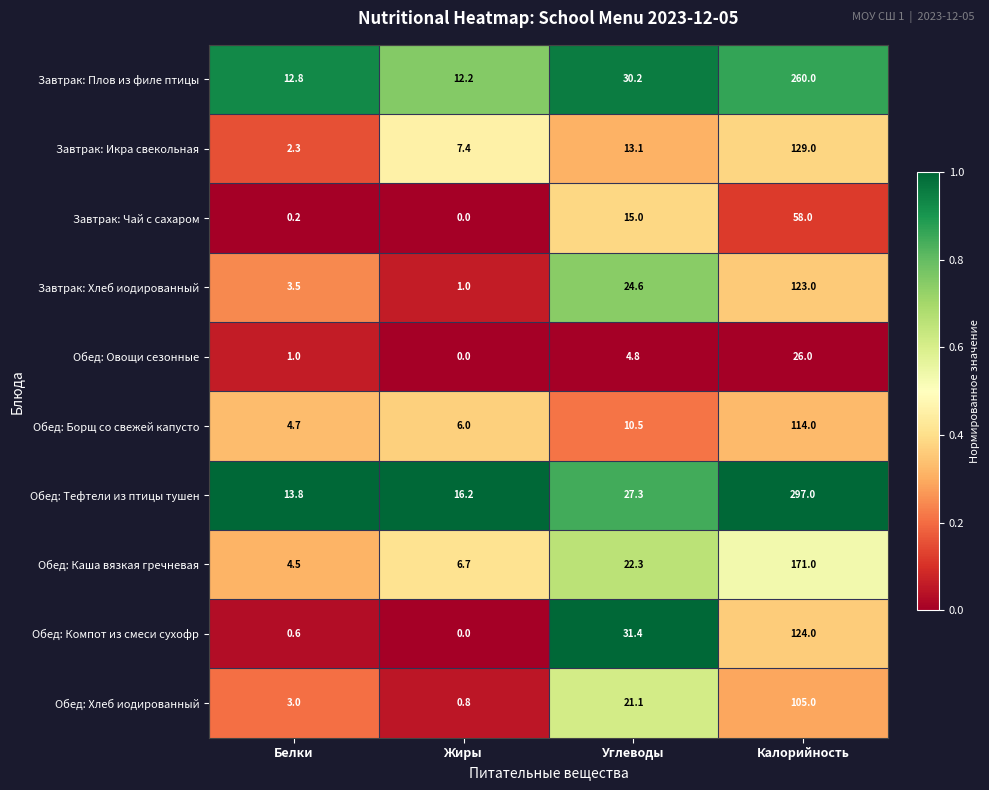

At which category does the chart reach its minimum across all series?

Жиры